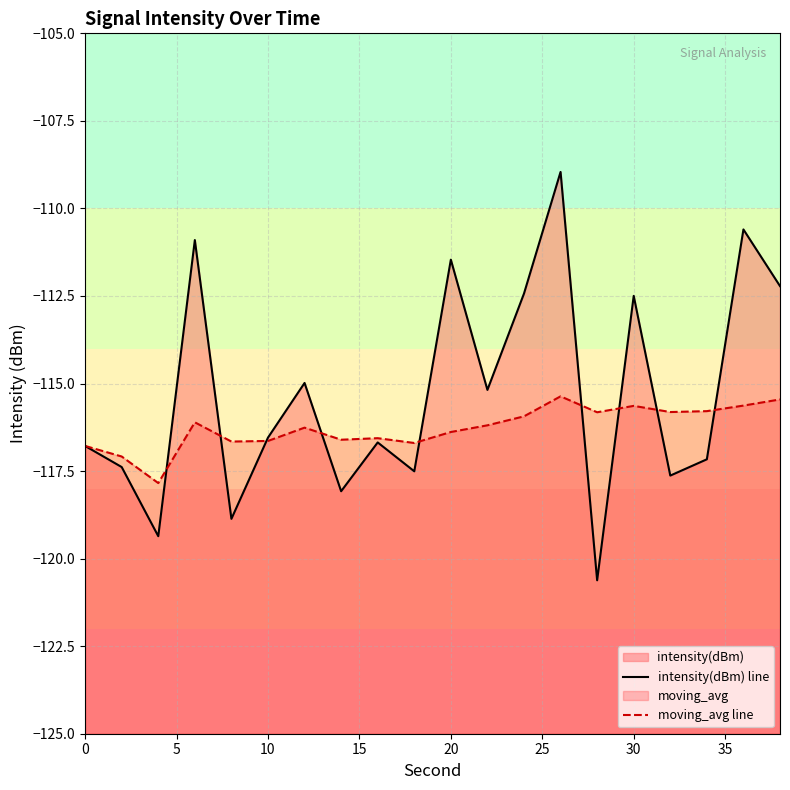

List the series in order of their peak value, highest first.

intensity(dBm) line, moving_avg line